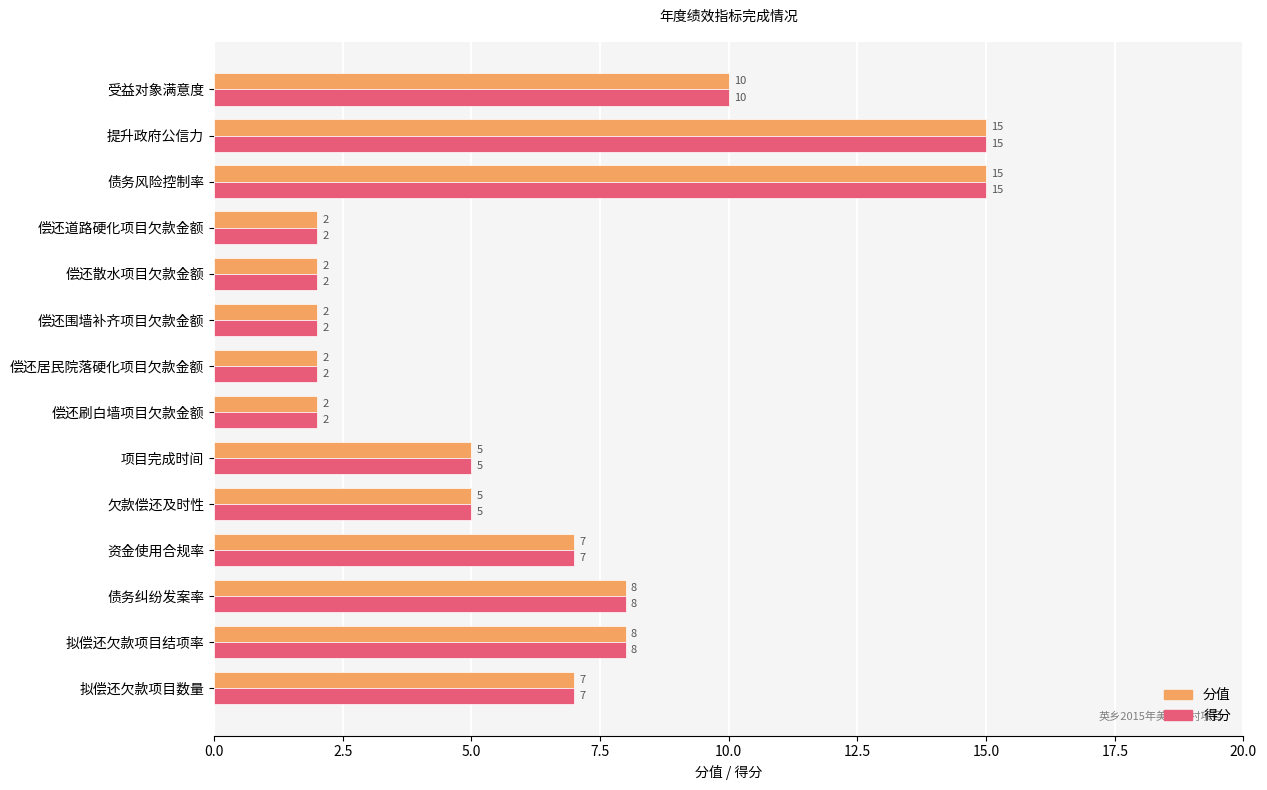

The 分值 series shows 3 at 偿还刷白墙项目欠款金额. True or false?

False